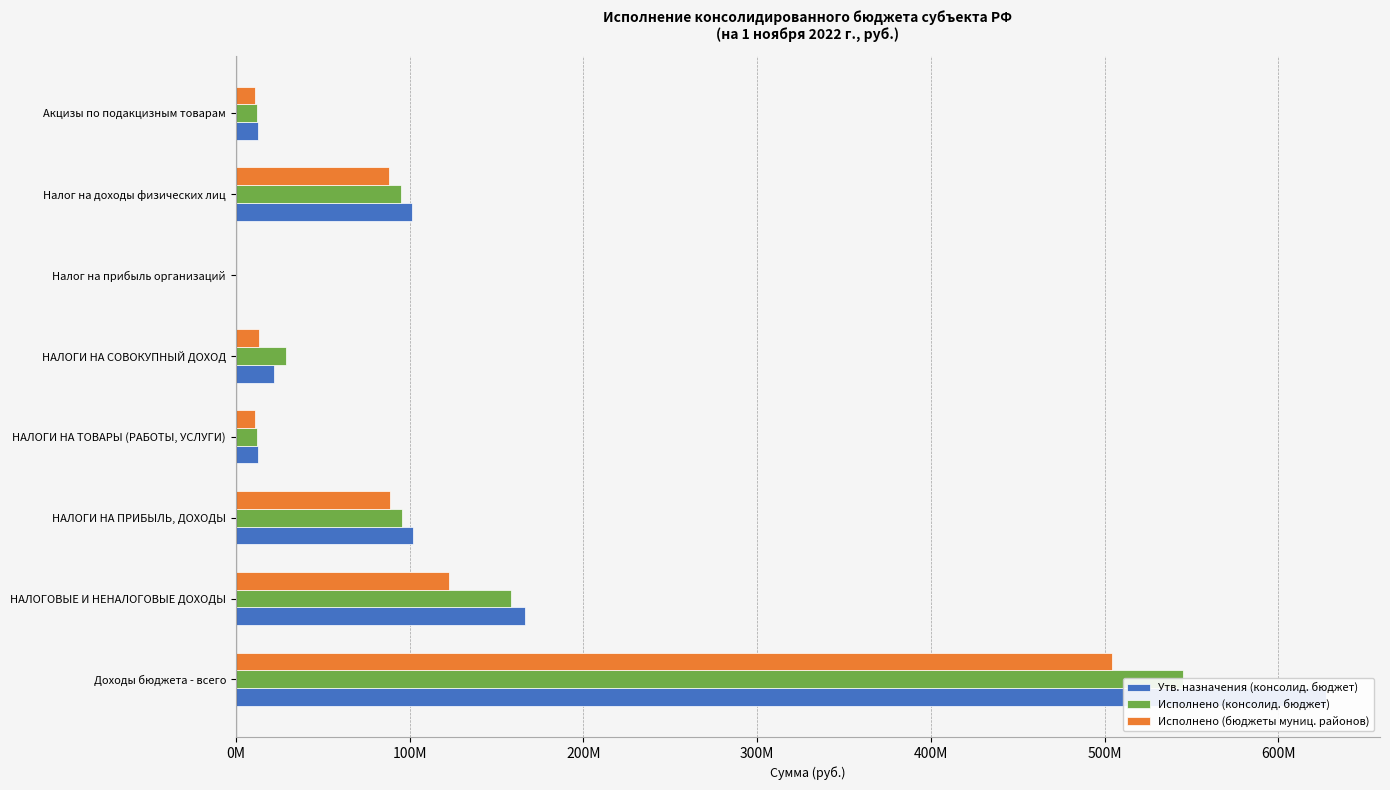

The value of Исполнено (консолид. бюджет) at Налог на прибыль организаций is 437416.8. True or false?

False